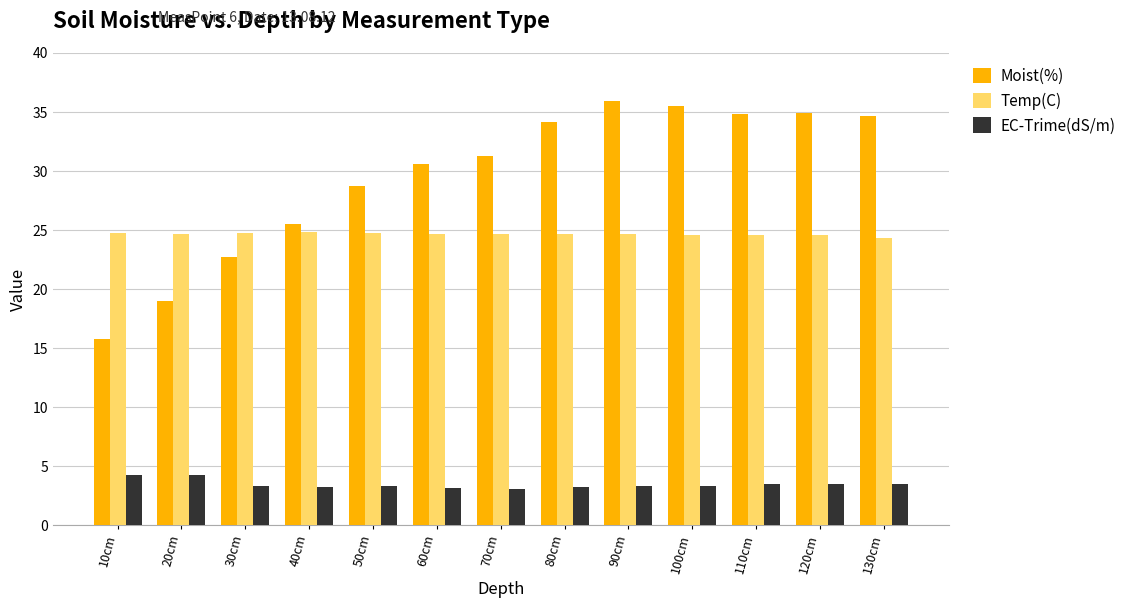

Rank the series by their maximum value, from lowest to highest.

EC-Trime(dS/m), Temp(C), Moist(%)